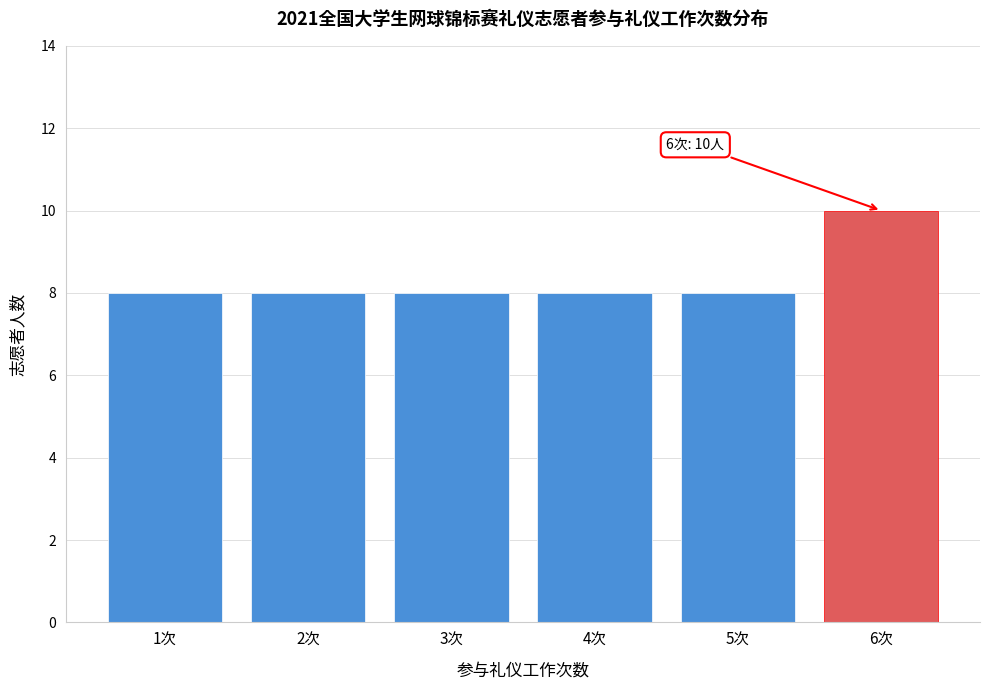

Reading right to left, extract all data points from this chart.

6次=10	5次=8	4次=8	3次=8	2次=8	1次=8